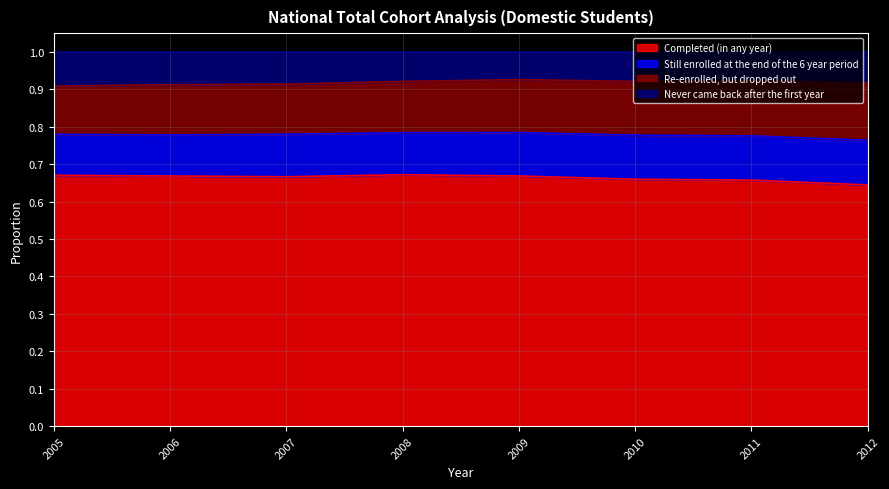

Read the Completed (in any year) value at 2012.

0.6